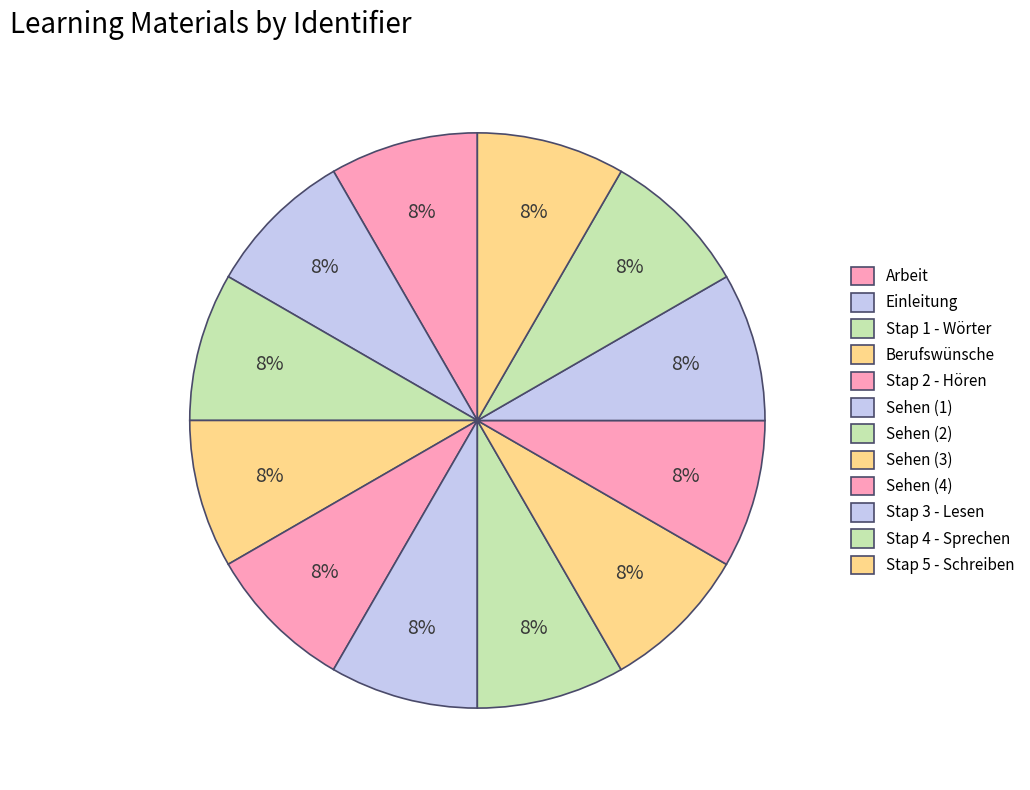

Count the number of slices in the pie.

12